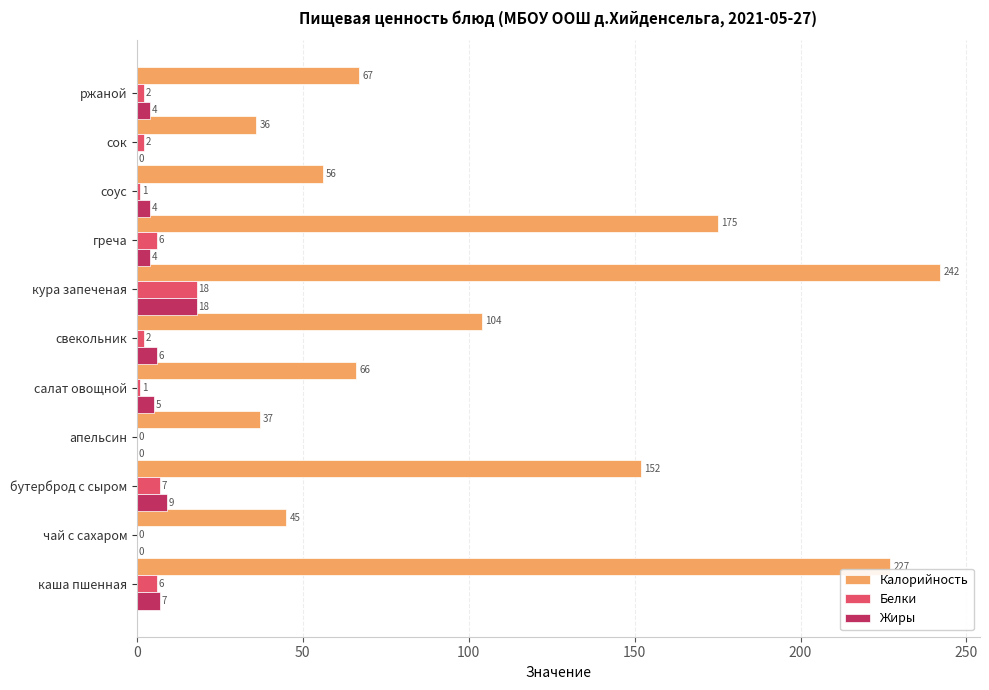

The value of Калорийность at сок is 36. True or false?

True